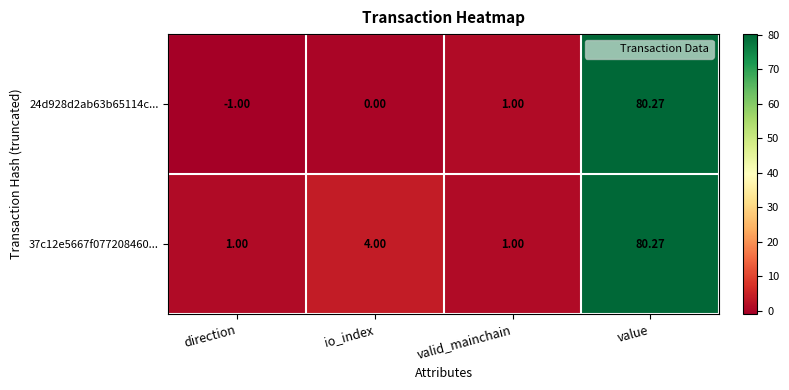

At which category does the chart reach its minimum across all series?

direction